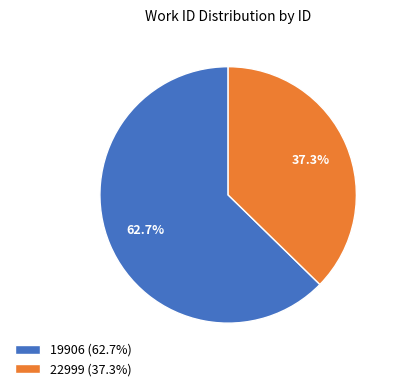

To the nearest percent, what portion does 19906 represent?

63%